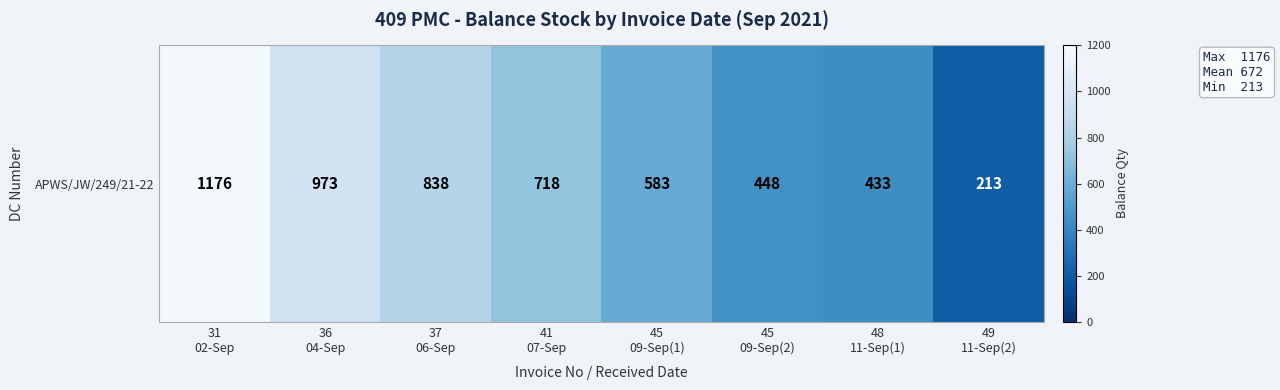

Is it true that the value at 45
09-Sep(1) is 583?

True